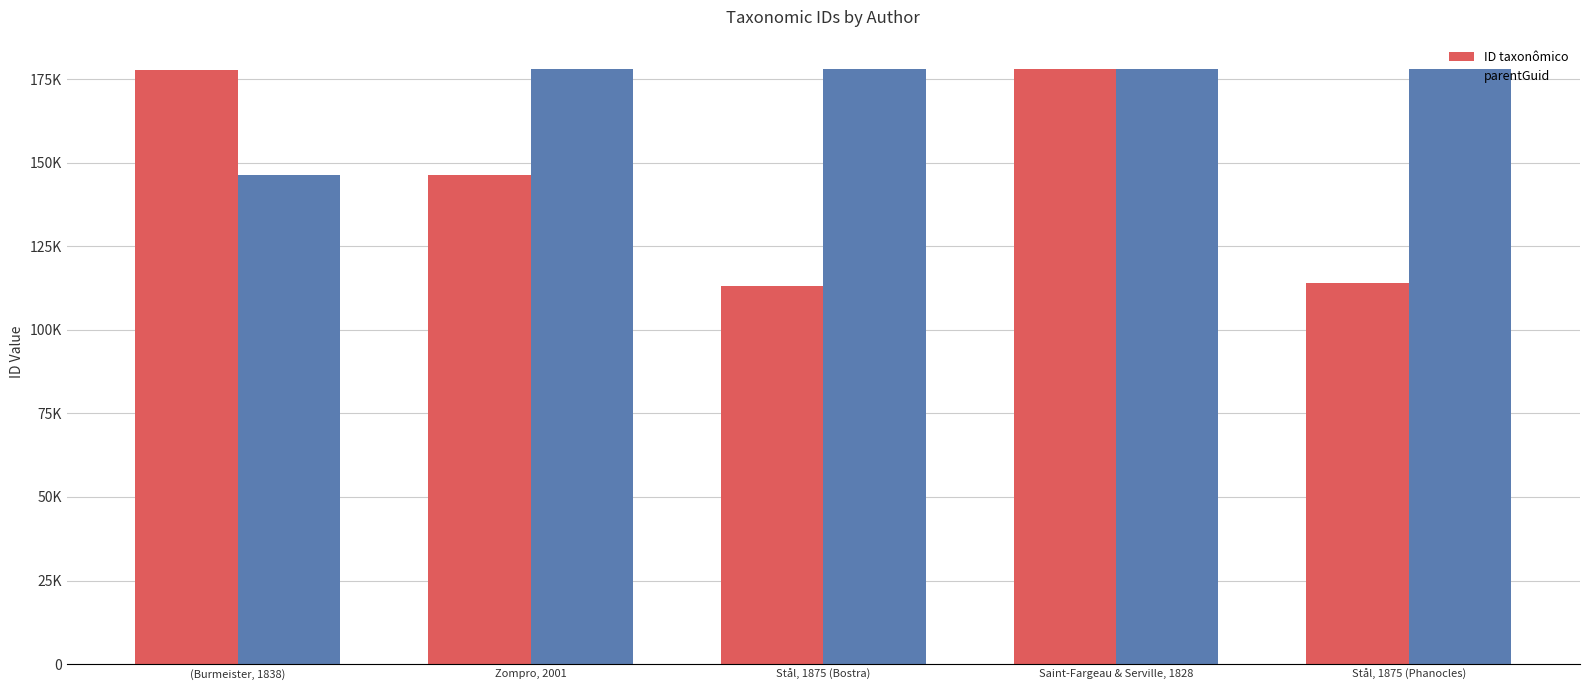

Rank the categories by parentGuid value from lowest to highest.

(Burmeister, 1838), Zompro, 2001, Stål, 1875 (Bostra), Saint-Fargeau & Serville, 1828, Stål, 1875 (Phanocles)